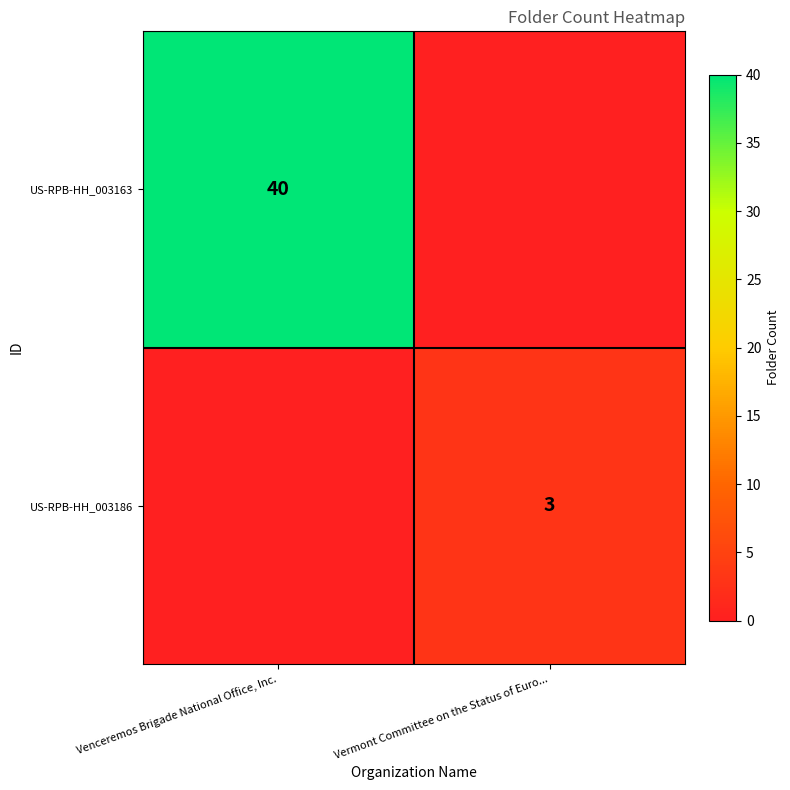

What is the total value across all series at Vermont Committee on the Status of Euro...?

3